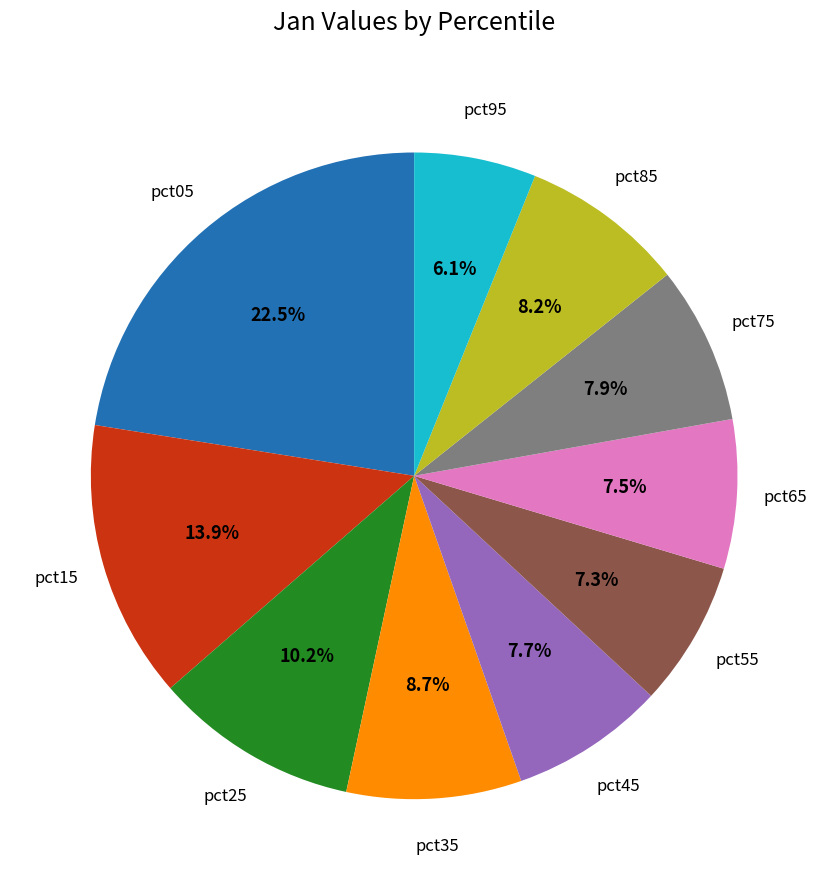

Is there a majority slice in this chart?

No